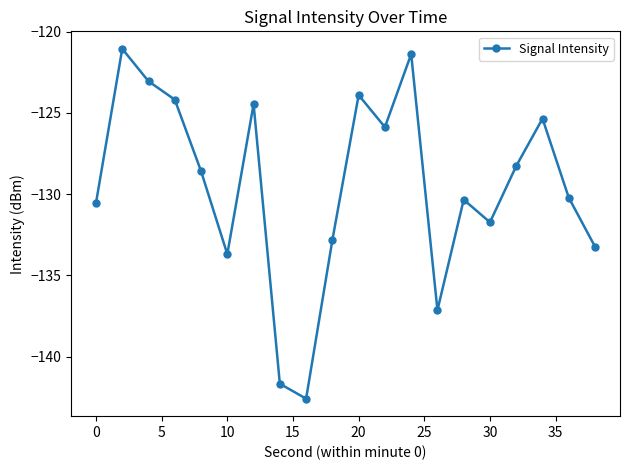

How many interior local valleys (lower than both neighbors) does the data have?

5